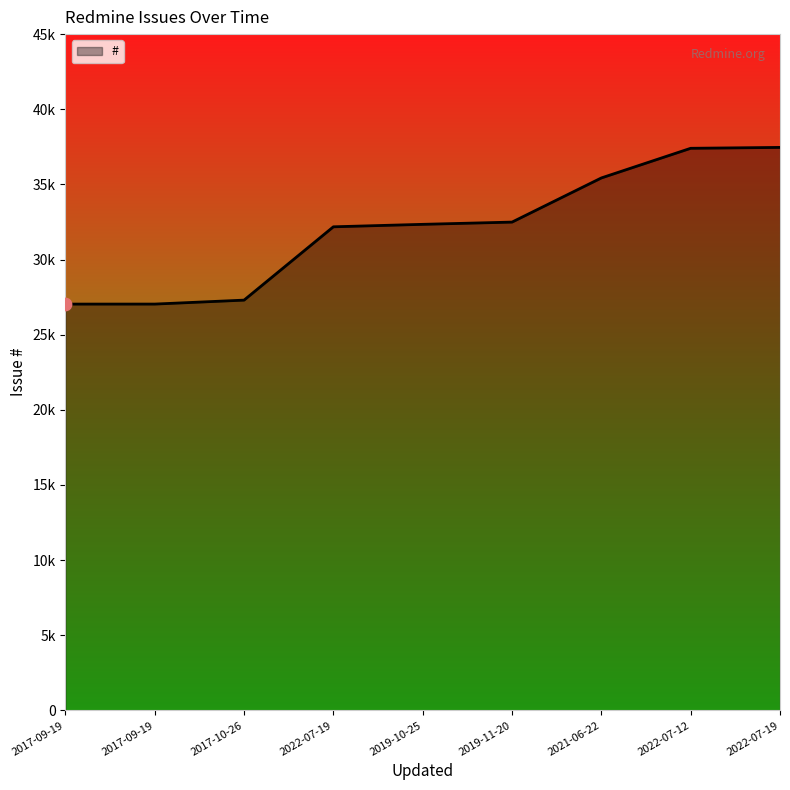

Approximately how many times larger is the value at 2019-11-20 compared to 2017-09-19?

1.2